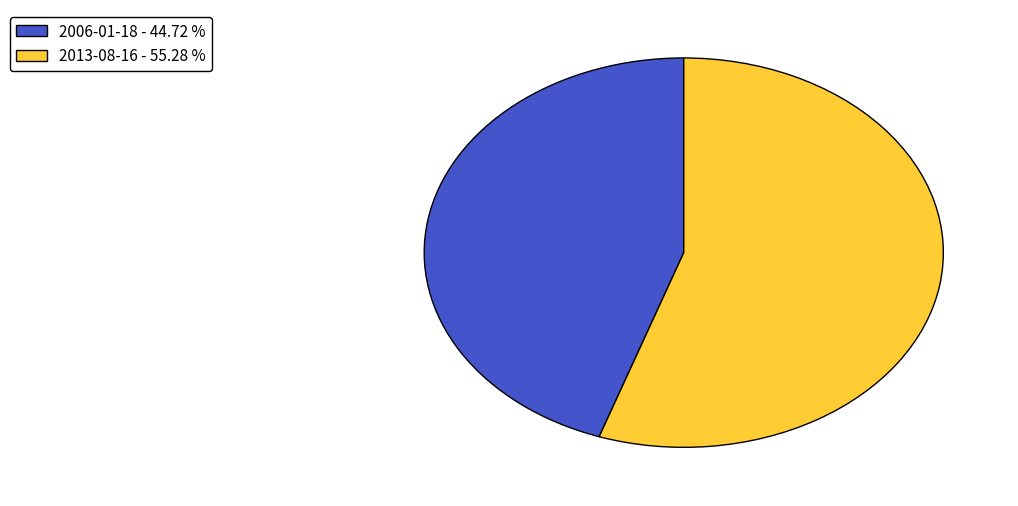

What is the ratio of the value at 2013-08-16 to the value at 2006-01-18?

1.2